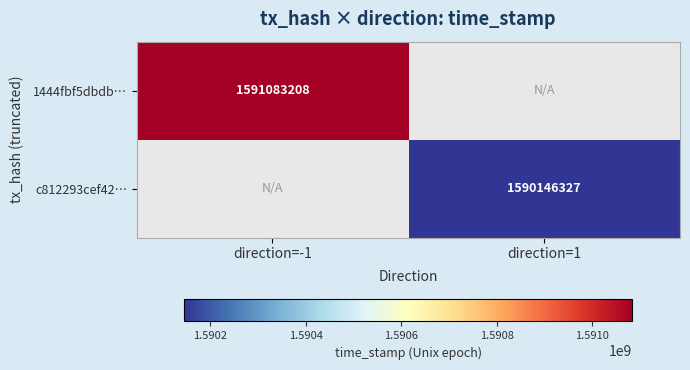

Between direction=-1 and direction=1, which is larger?

direction=1